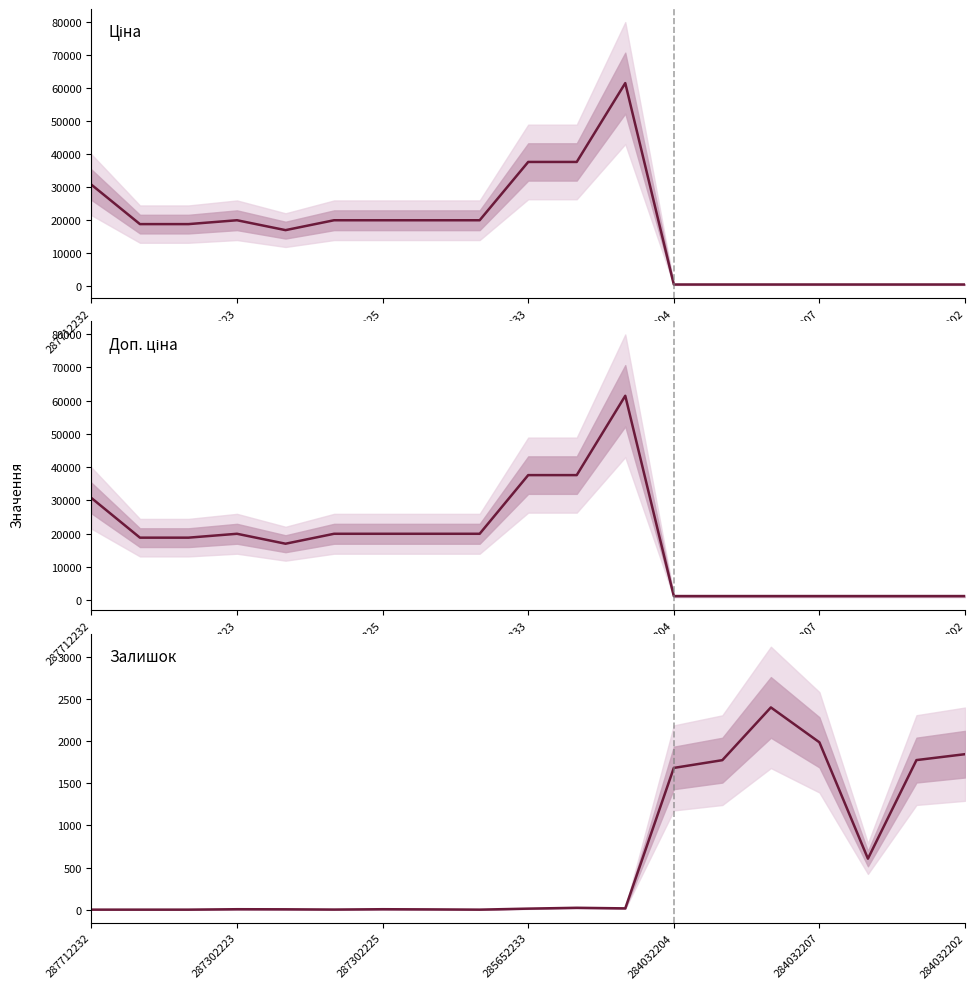

Reading left to right, what are all the values shown in this chart?

Ціна: 30717.1	18796.8	18796.8	19964.2	16976.3	19964.2	19964.2	19964.2	19964.2	37593.6	37593.6	61434.3	539.0	539.0	539.0	539.0	539.0	539.0	539.0
Доп. ціна: 30717.1	18796.8	18796.8	19964.2	16976.3	19964.2	19964.2	19964.2	19964.2	37593.6	37593.6	61434.3	1235.4	1235.4	1235.4	1235.4	1235.4	1235.4	1235.4
Залишок: 0.0	0.0	0.0	5.0	4.0	1.0	5.0	3.0	0.0	12.0	22.0	15.0	1682.0	1774.0	2400.0	1986.0	605.0	1775.0	1845.0